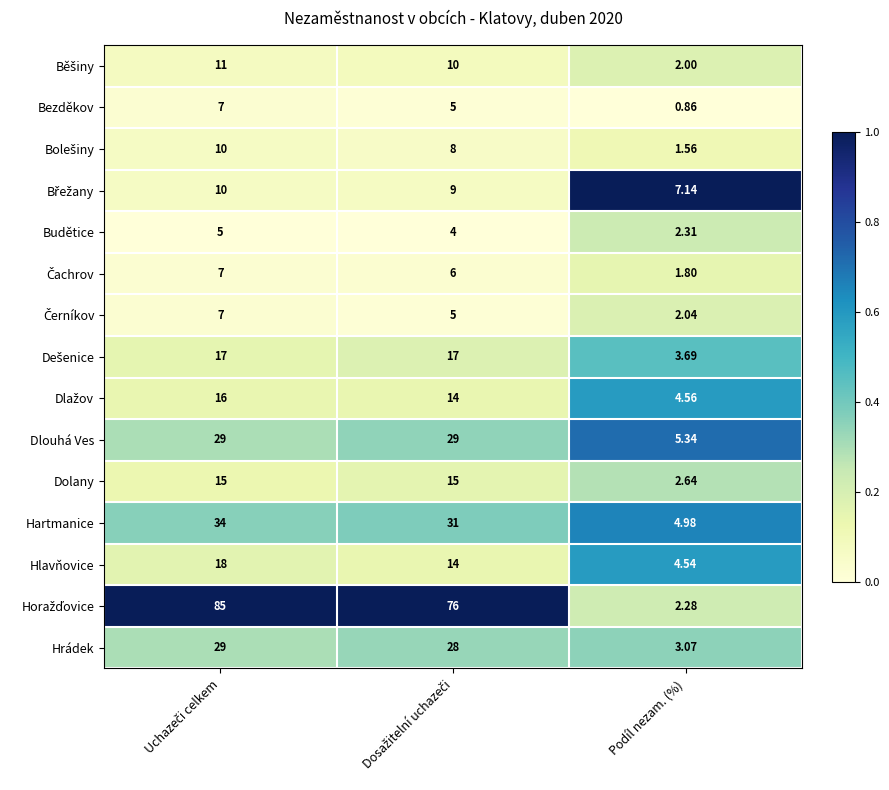

Which category has the lowest value across all series?

Podíl nezam. (%)